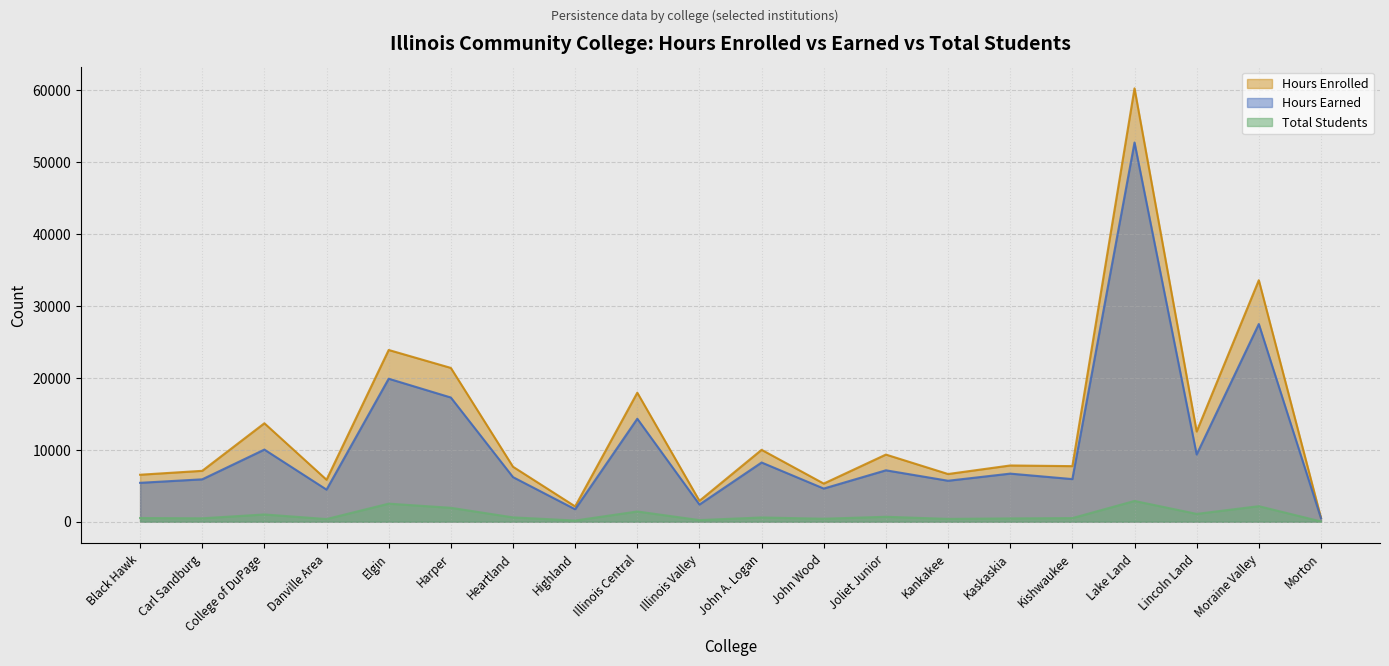

List the series in order of their peak value, lowest first.

Total Students, Hours Earned, Hours Enrolled